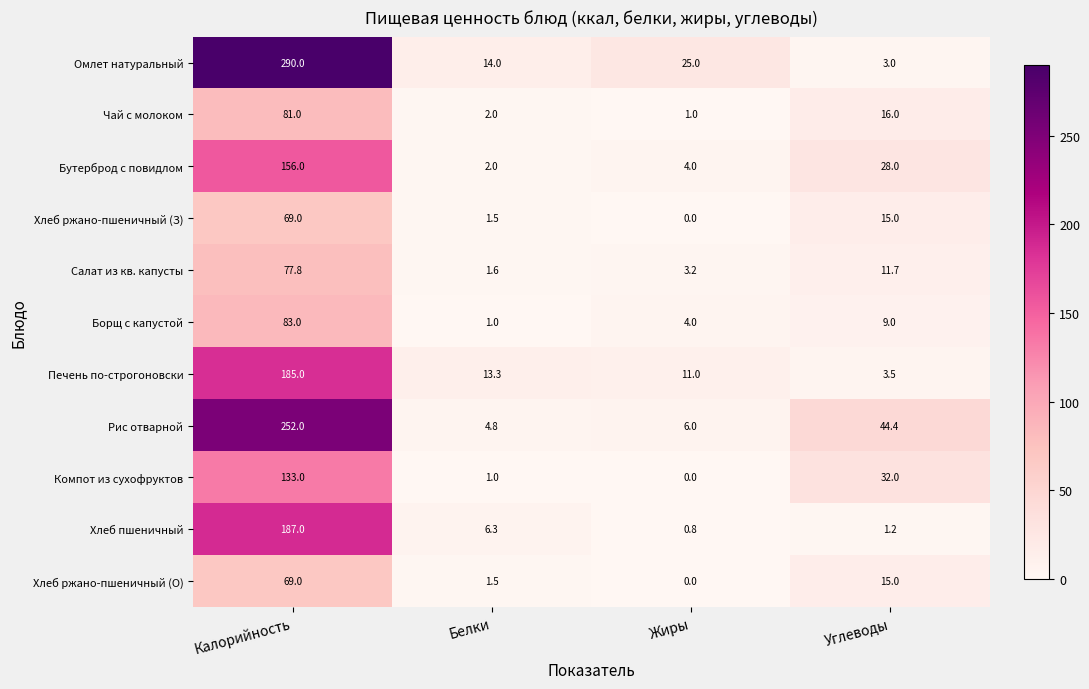

Between Калорийность and Жиры, which series saw the biggest shift?

Омлет натуральный